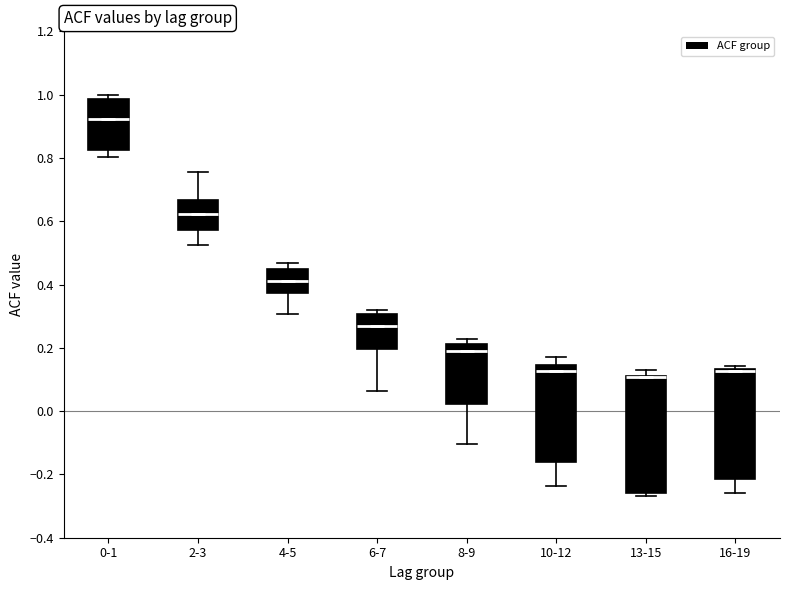

Reading left to right, read every box against the y-axis: the position of its median line, the range the box covers, and the ends of its whiskers. The values are not printed on the chart, so give them approximately, as read against the axis.

0-1: median 0.92, box 0.82 to 0.98, whiskers 0.80 to 1.00
2-3: median 0.62, box 0.58 to 0.66, whiskers 0.52 to 0.76
4-5: median 0.42, box 0.38 to 0.44, whiskers 0.30 to 0.46
6-7: median 0.26, box 0.20 to 0.30, whiskers 0.06 to 0.32
8-9: median 0.18, box 0.02 to 0.22, whiskers -0.10 to 0.22 (just above the box's upper edge)
10-12: median 0.12, box -0.16 to 0.14, whiskers -0.24 to 0.18
13-15: median 0.10 (drawn on the box's upper edge), box -0.26 to 0.12, whiskers -0.26 (just below the box's lower edge) to 0.14
16-19: median 0.12, box -0.22 to 0.14, whiskers -0.26 to 0.14 (just above the box's upper edge)